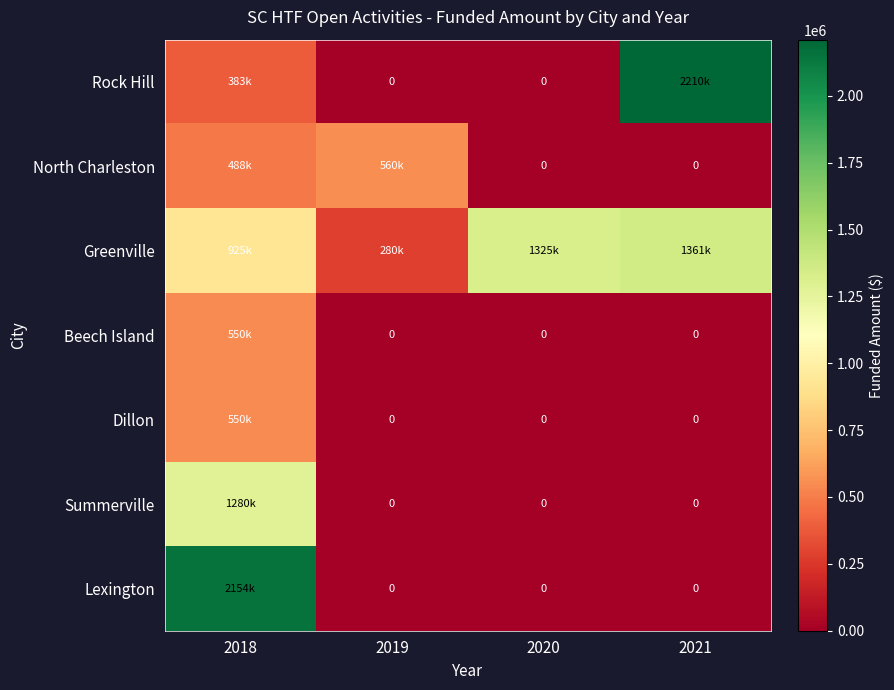

What is the sum of all Dillon values?

550000